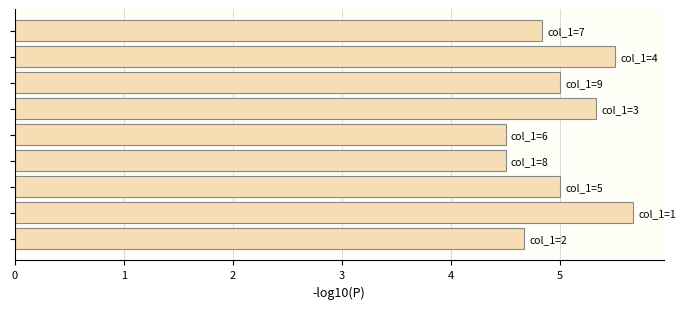

Reading top to bottom, extract all data points from this chart.

4.8	5.5	5.0	5.3	4.5	4.5	5.0	5.7	4.7